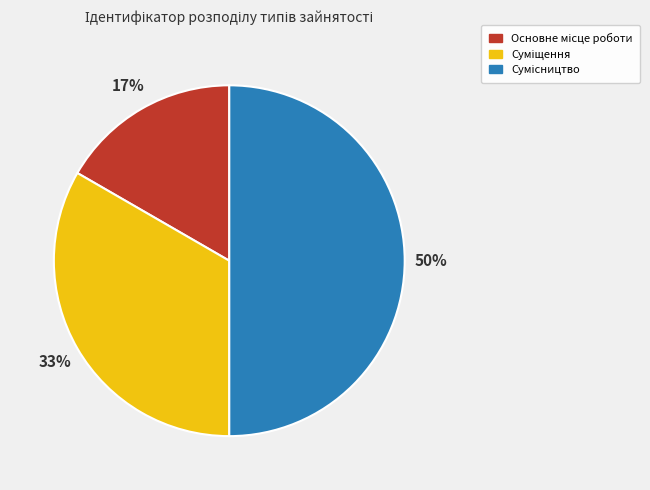

To the nearest percent, what is the average slice percentage?

33%